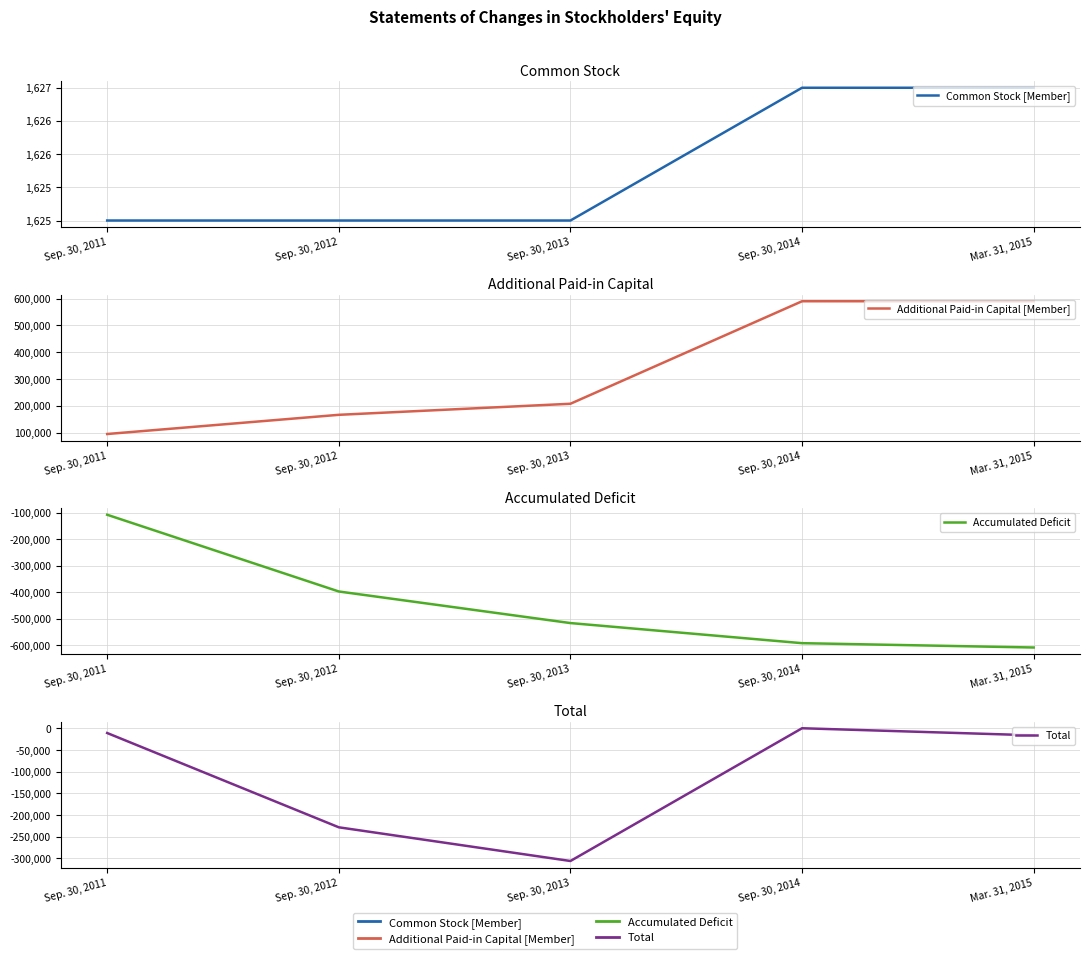

True or false: Accumulated Deficit and Common Stock [Member] cross at least once.

False